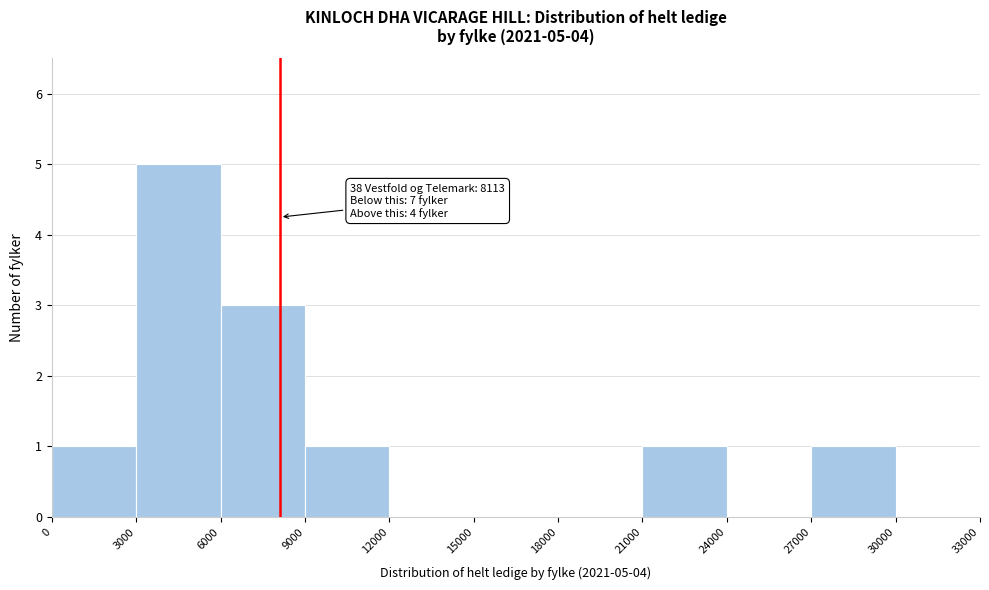

Over which range of the x-axis is the bar tallest?

3000 to 6000